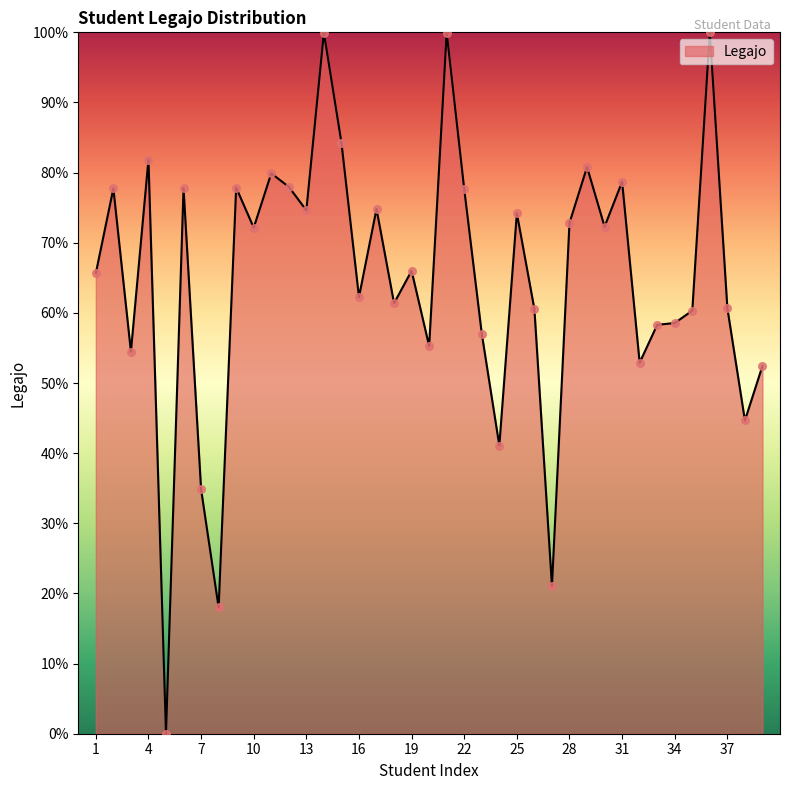

What is the difference between the maximum and minimum values?

100.0